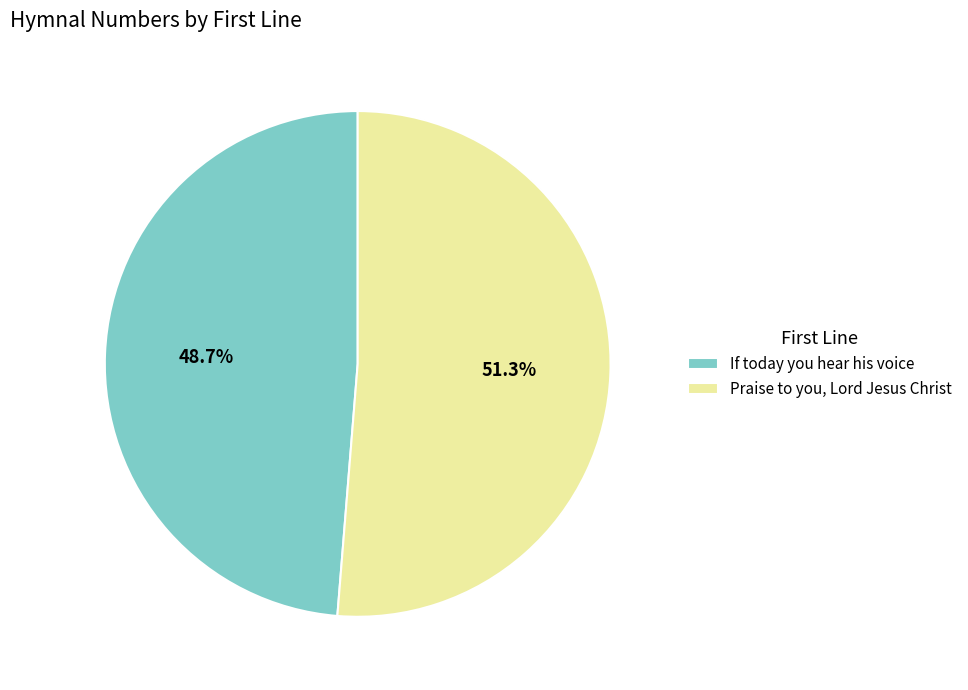

Which slice represents more than half of the pie?

Praise to you, Lord Jesus Christ